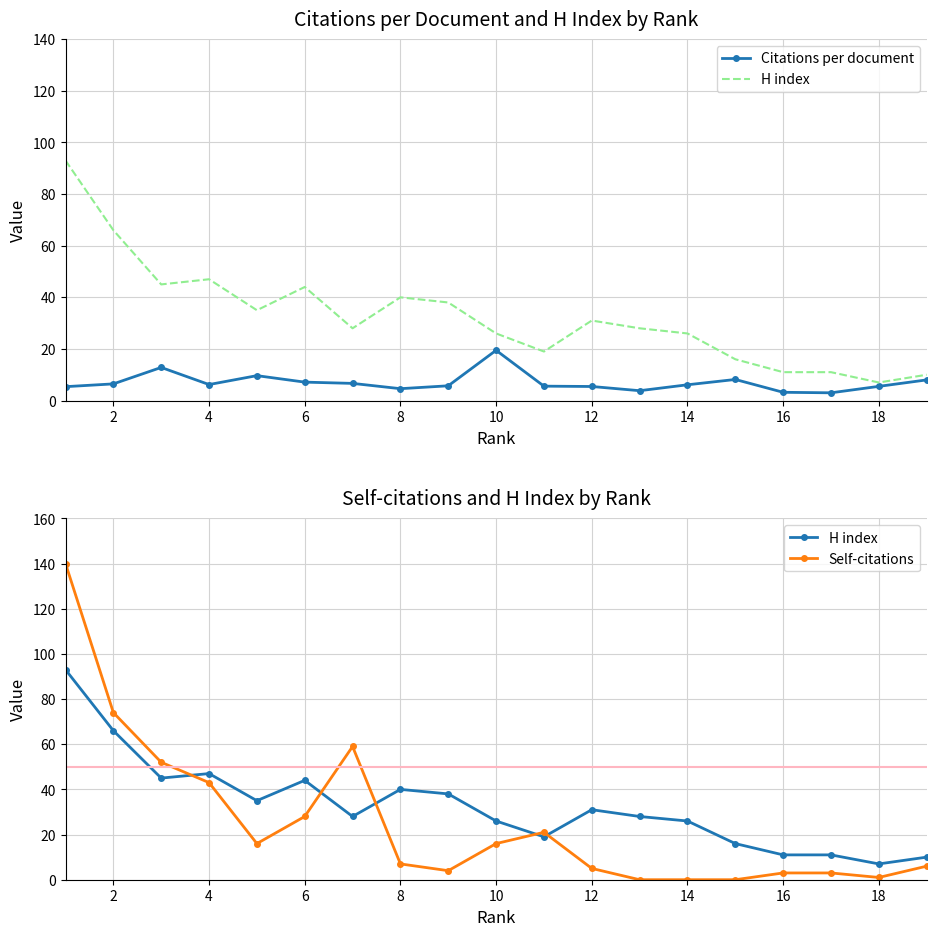

True or false: H index has more than 1 interior local peaks.

True